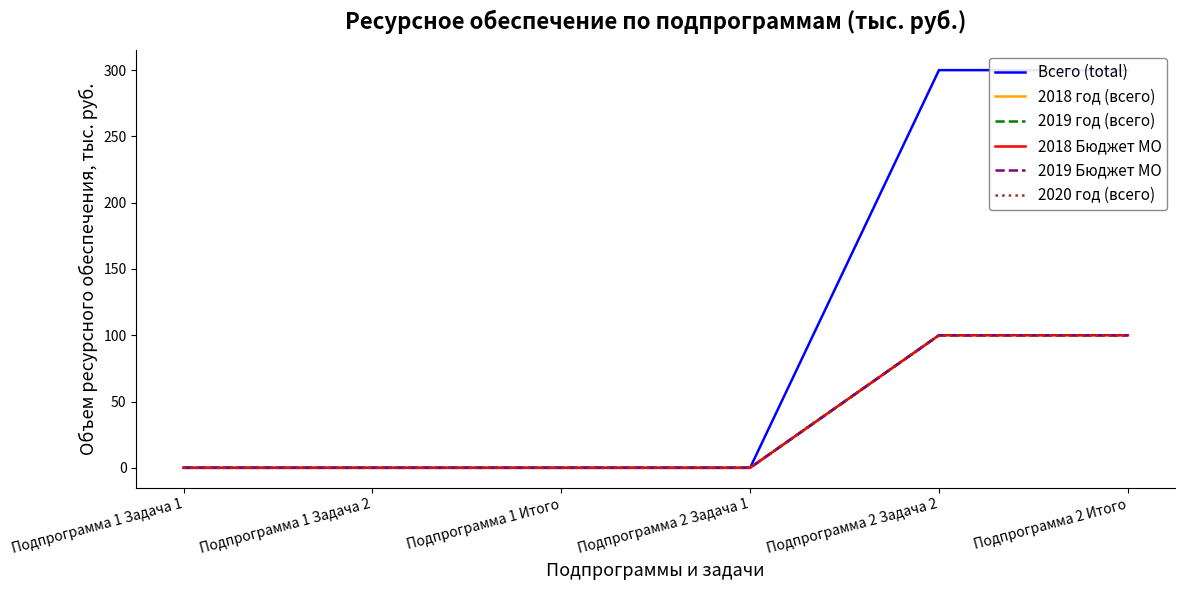

Rank the series at Подпрограмма 2 Итого from highest to lowest value.

Всего (total), 2018 год (всего), 2019 год (всего), 2018 Бюджет МО, 2019 Бюджет МО, 2020 год (всего)